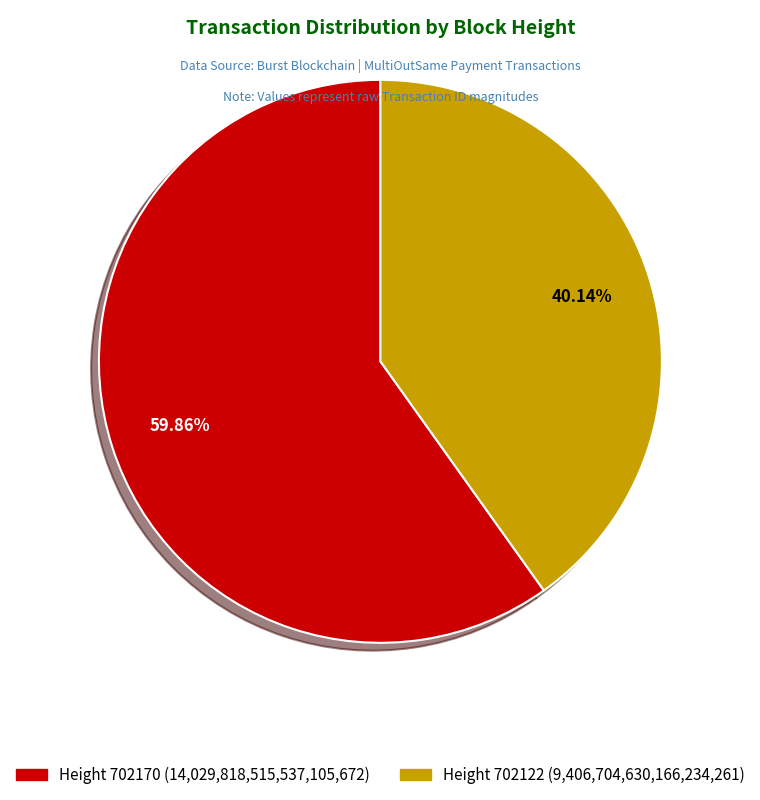

Is there a majority slice in this chart?

Yes